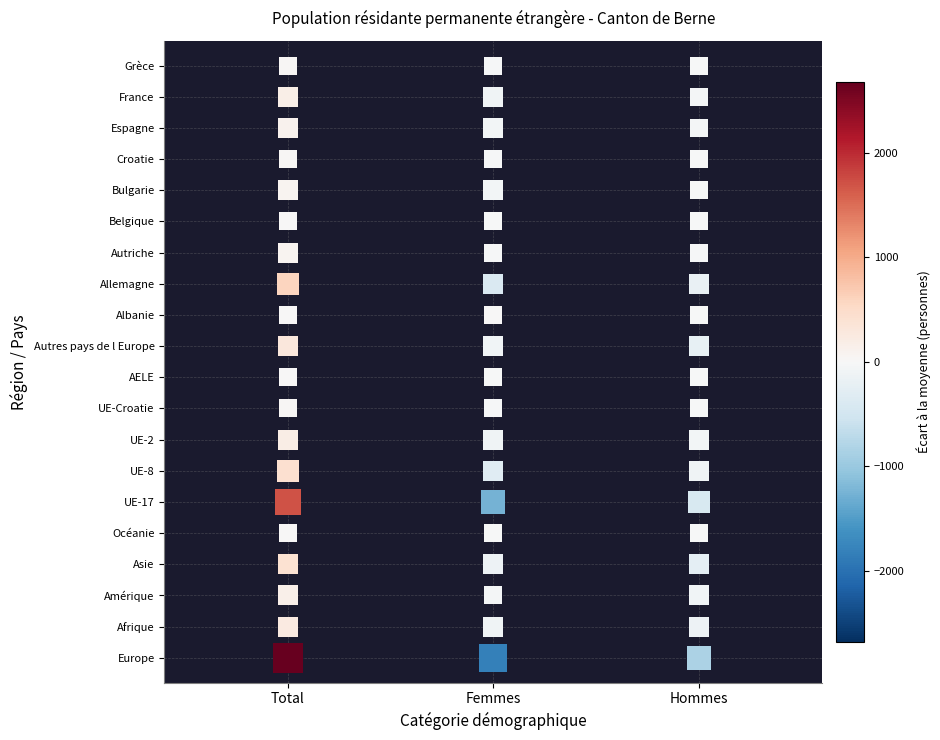

Reading left to right, extract all data points from this chart.

Europe: 8037	3537	4500
Afrique: 746	380	366
Amérique: 500	271	229
Asie: 1193	661	532
Océanie: 19	9	10
UE-17: 5096	2137	2959
UE-8: 1311	552	759
UE-2: 602	277	325
UE-Croatie: 108	50	58
AELE: 20	11	9
Autres pays de l Europe: 900	510	390
Albanie: 32	23	9
Allemagne: 1800	795	1005
Autriche: 201	100	101
Belgique: 57	27	30
Bulgarie: 217	76	141
Croatie: 108	50	58
Espagne: 368	179	189
France: 520	226	294
Grèce: 110	38	72